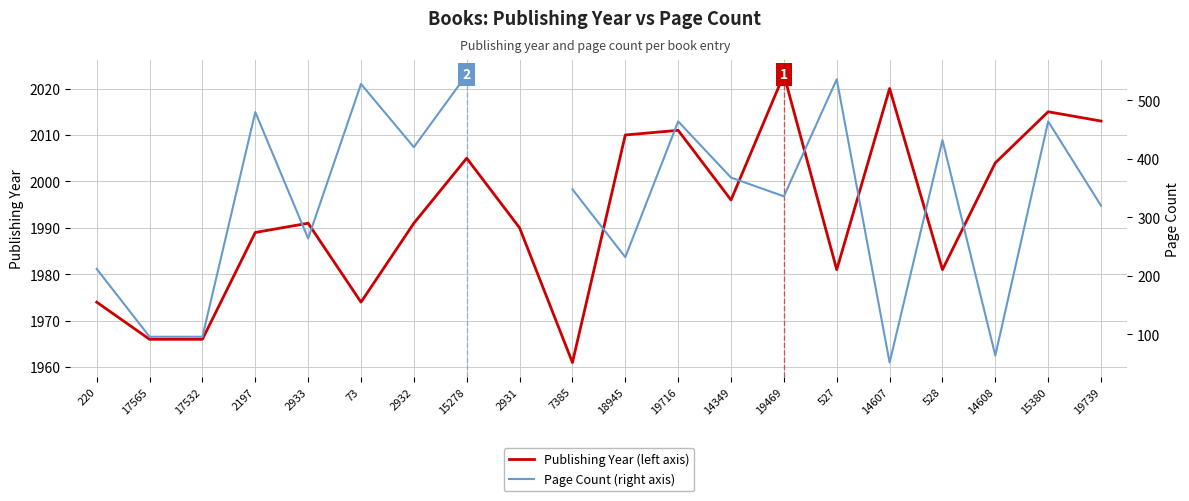

What is the label of the 3rd point from the left?

17532